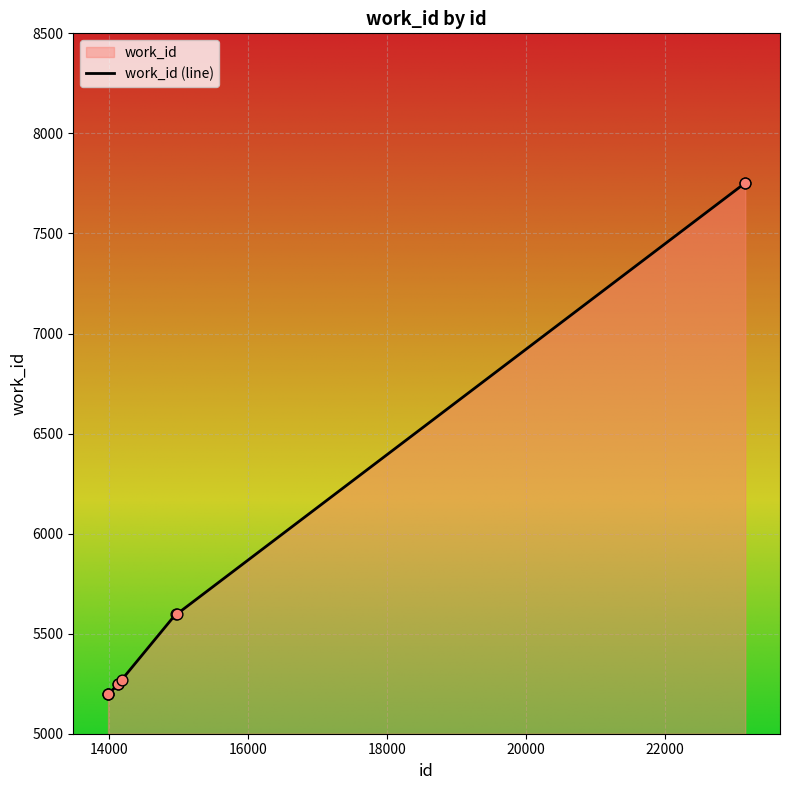

Approximately how many times larger is the value at 14187 compared to 14135?

1.0